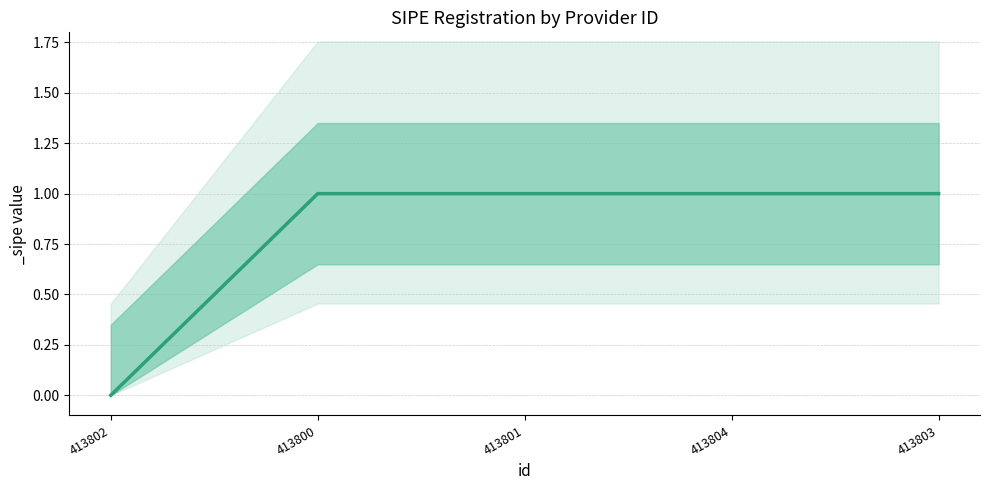

Which has a higher value, 413801 or 413802?

413801